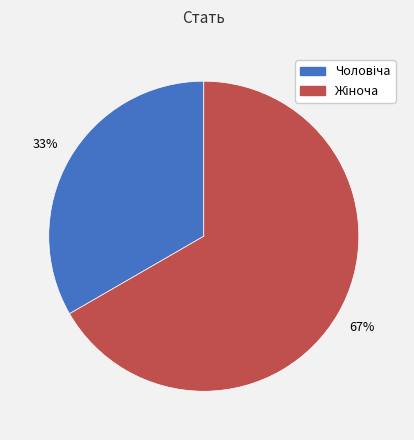

To the nearest percent, what is the average slice percentage?

50%